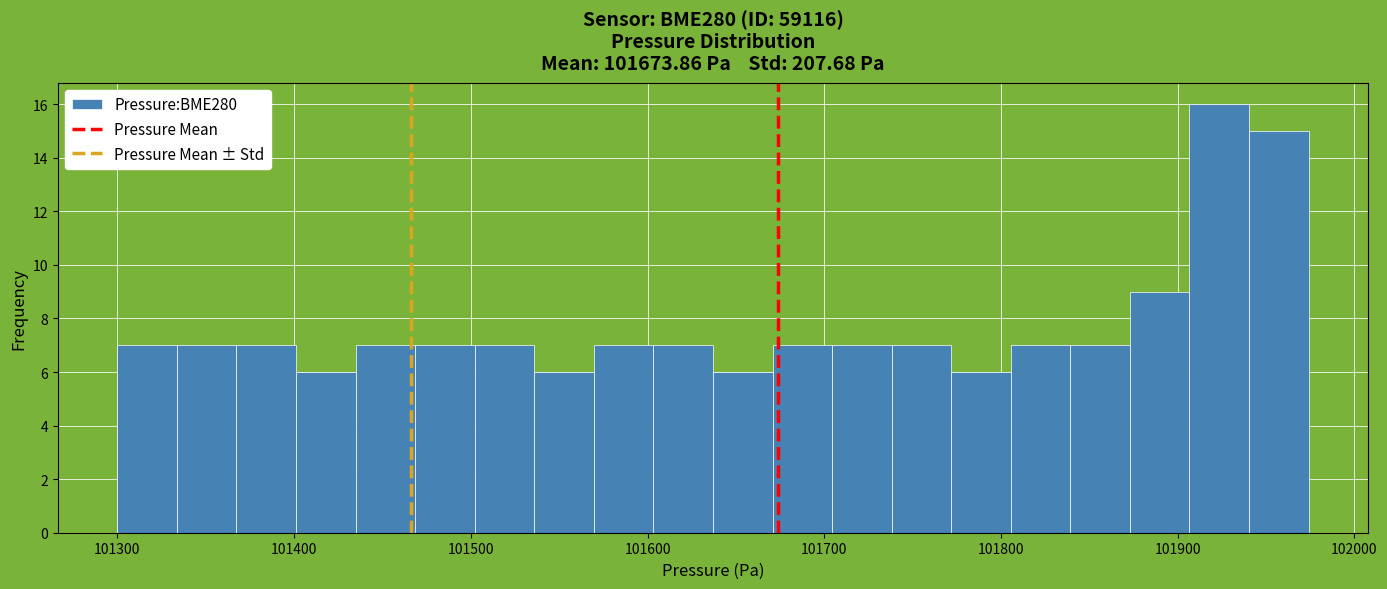

Around what value on the x-axis is the tallest bar? Give the approximate position of its centre, as read against the axis.

101920